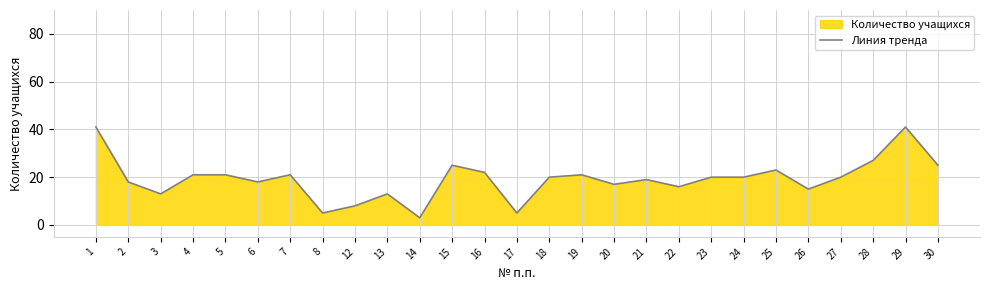

True or false: the data has more than 0 interior local peaks.

True